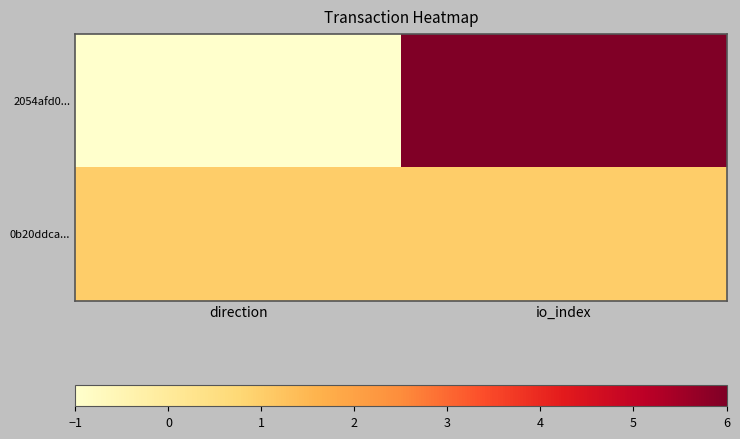

Rank the series by their maximum value, from lowest to highest.

0b20ddca..., 2054afd0...